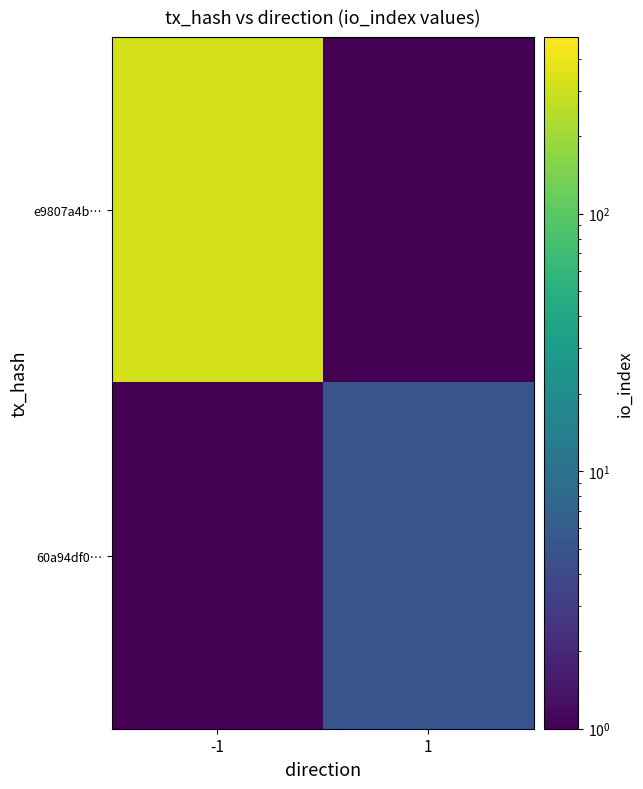

Between -1 and 1, which is larger?

-1